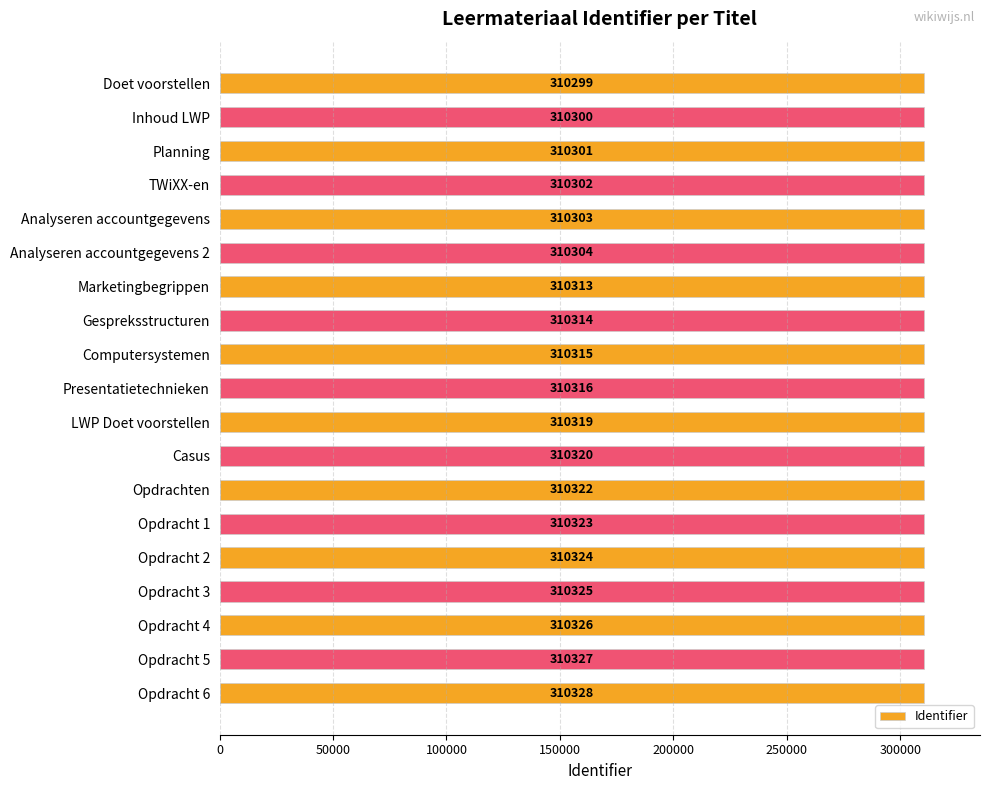

What is the average value?

310315